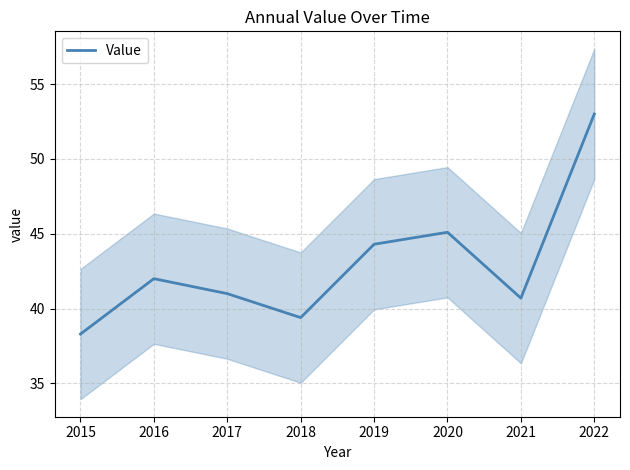

What is the maximum value for Value?

53.0